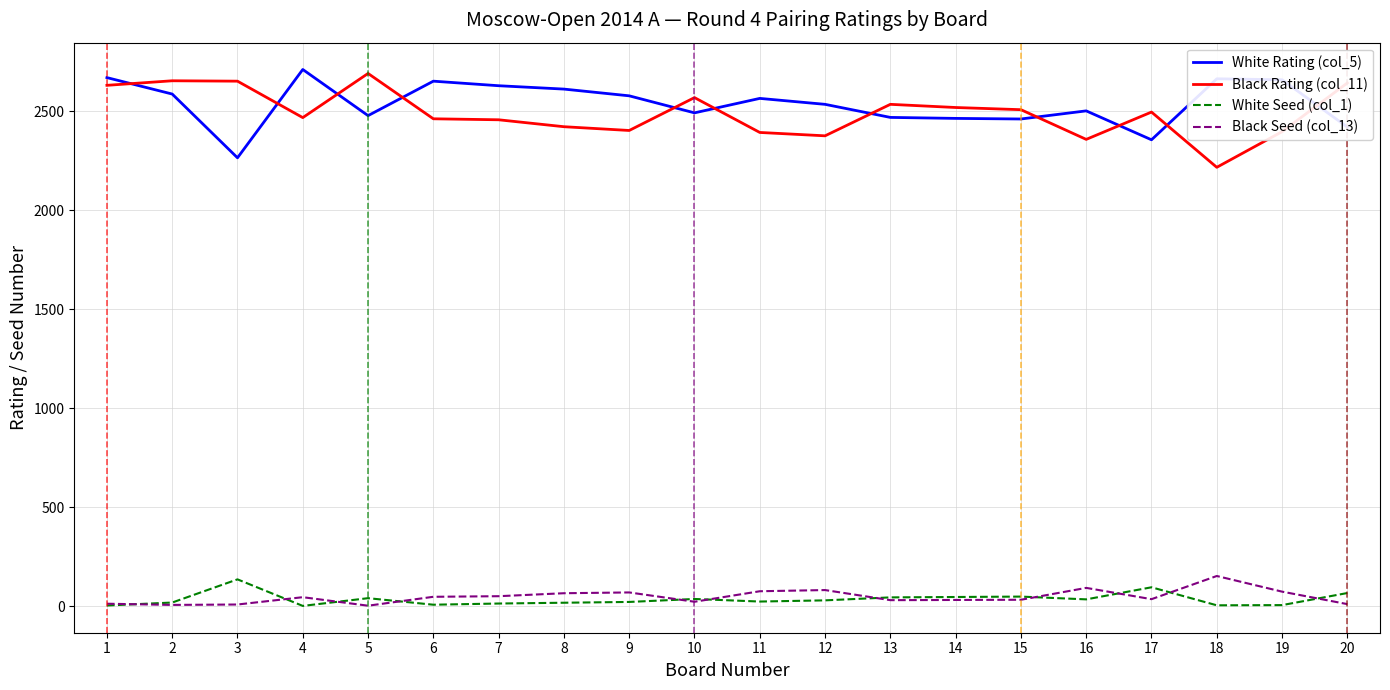

True or false: White Rating (col_5) and Black Seed (col_13) cross at least once.

False